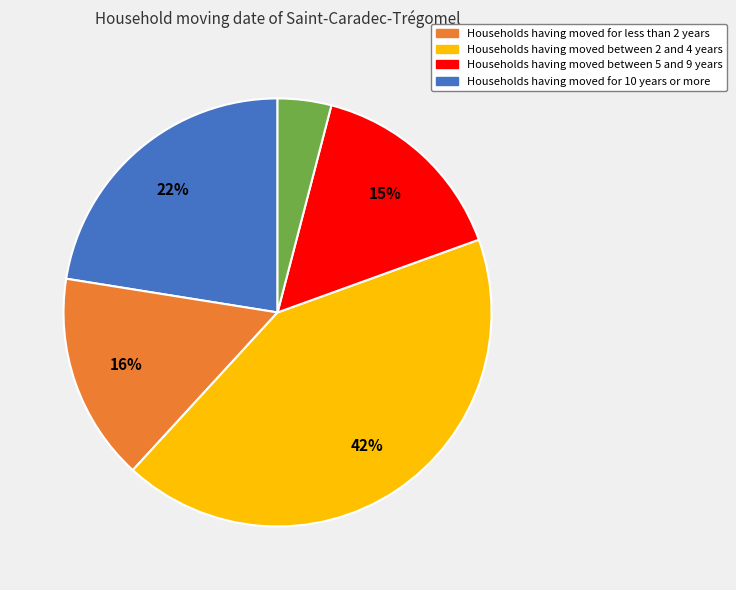

Count the number of slices in the pie.

5